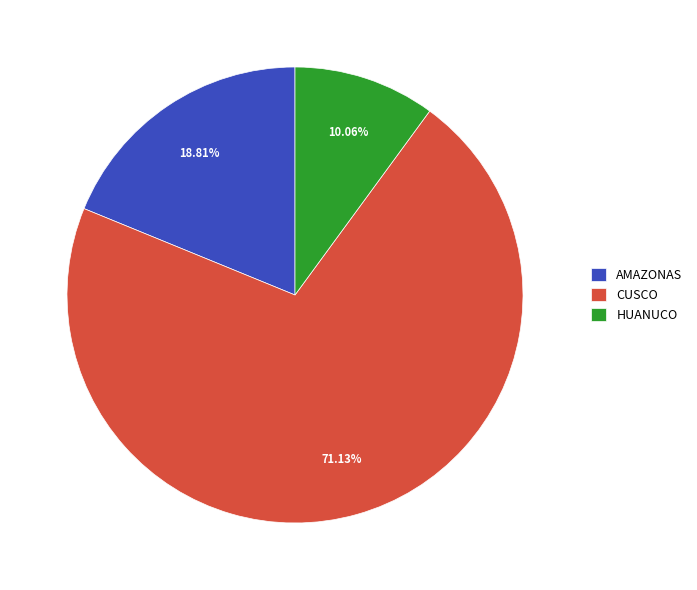

Does any single category account for the majority?

Yes